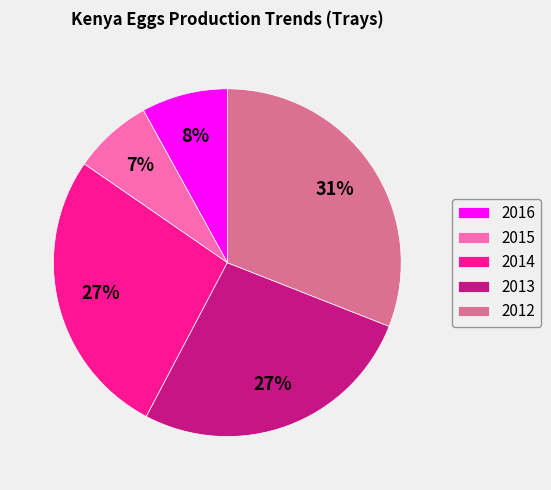

Approximately how many times larger is the value at 2015 compared to 2016?

0.9